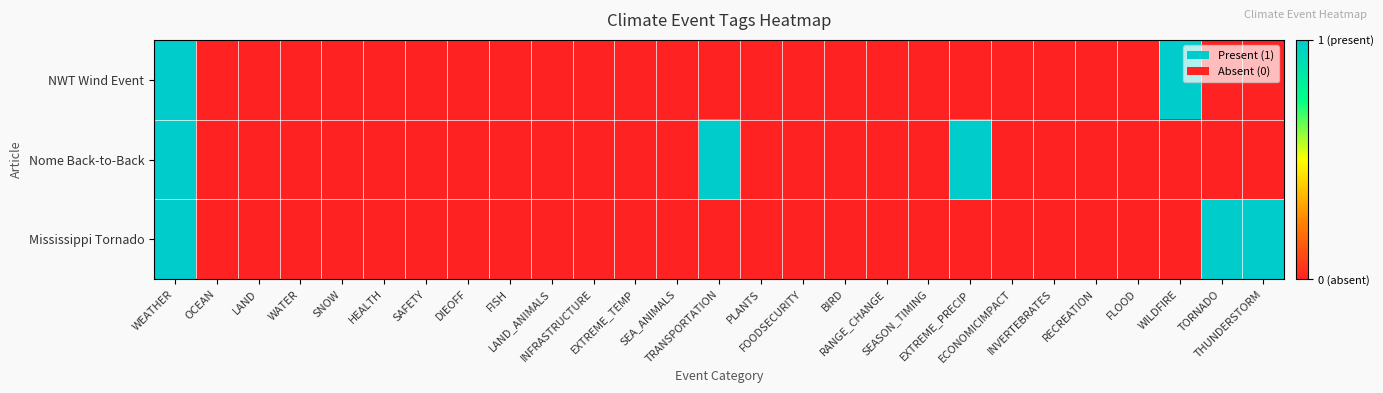

At which category does the chart reach its peak across all series?

WEATHER